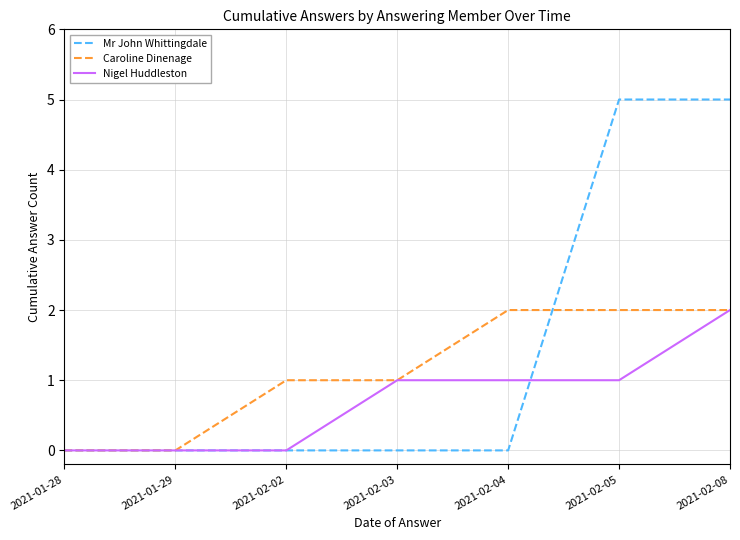

After their last crossing, which series has the higher values: Nigel Huddleston or Mr John Whittingdale?

Mr John Whittingdale